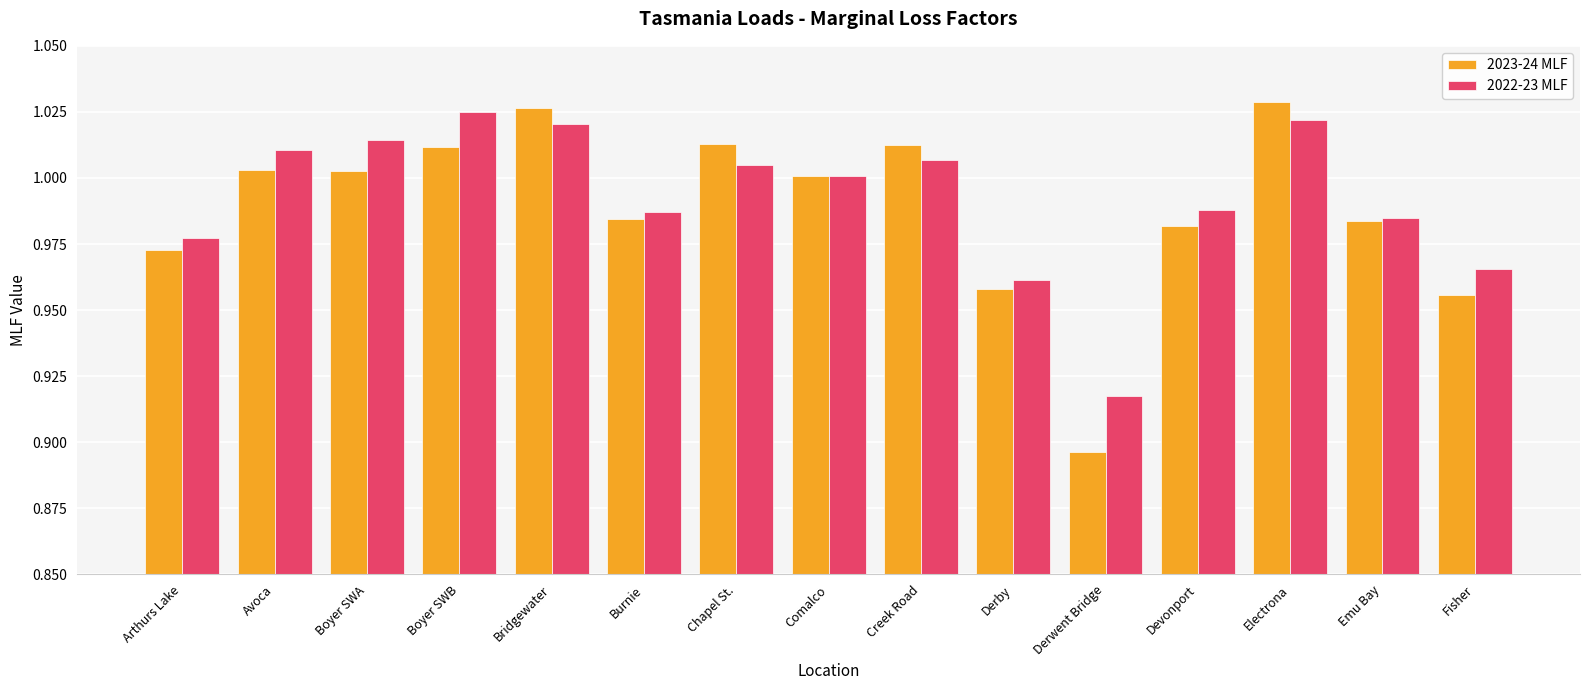

How many distinct data groups are displayed?

2